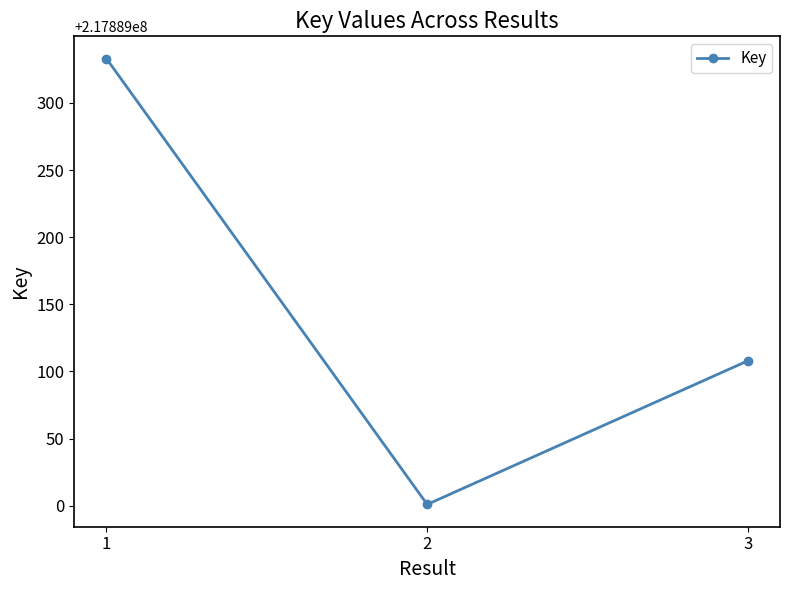

Reading left to right, transcribe all the data shown in this chart.

1=217889333	2=217889001	3=217889108